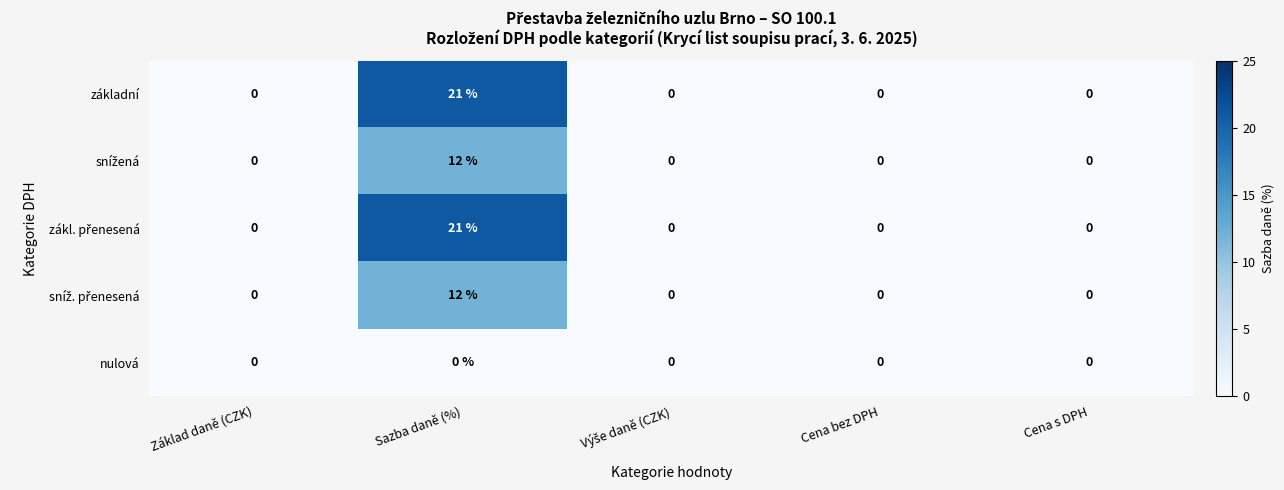

What is the greatest value displayed?

21